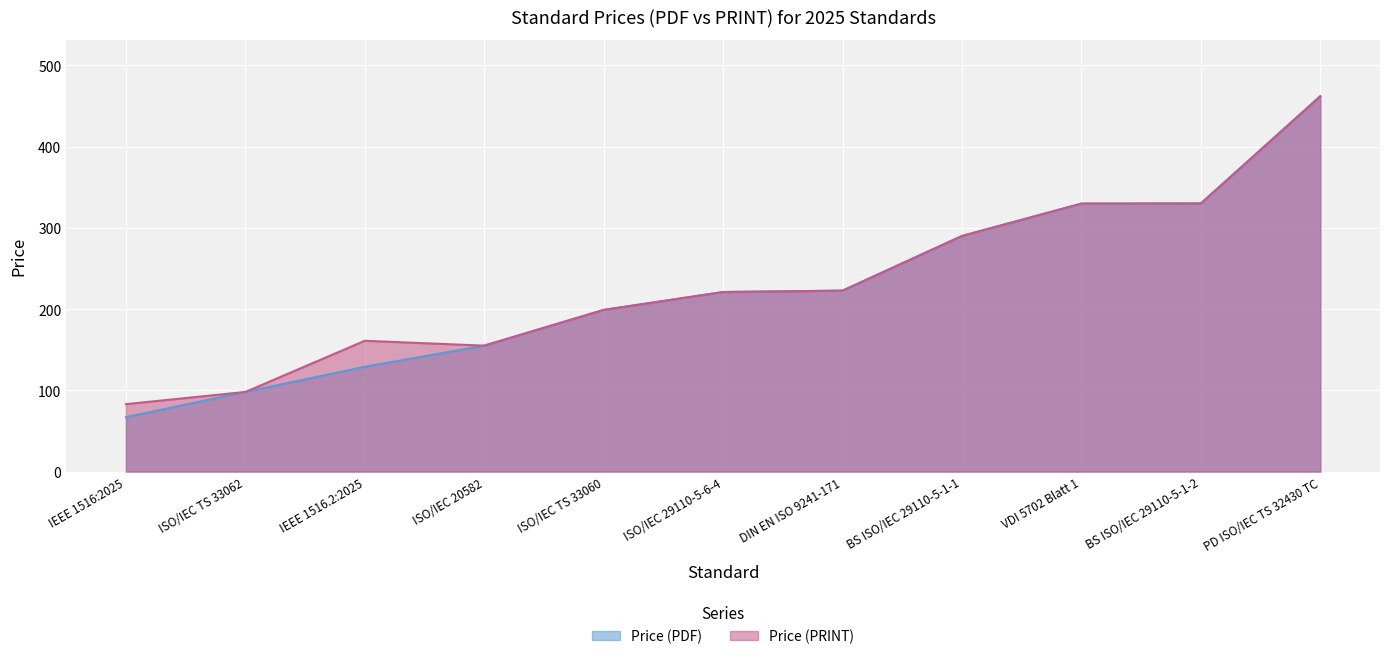

At which label does Price (PDF) reach its peak?

PD ISO/IEC TS 32430 TC